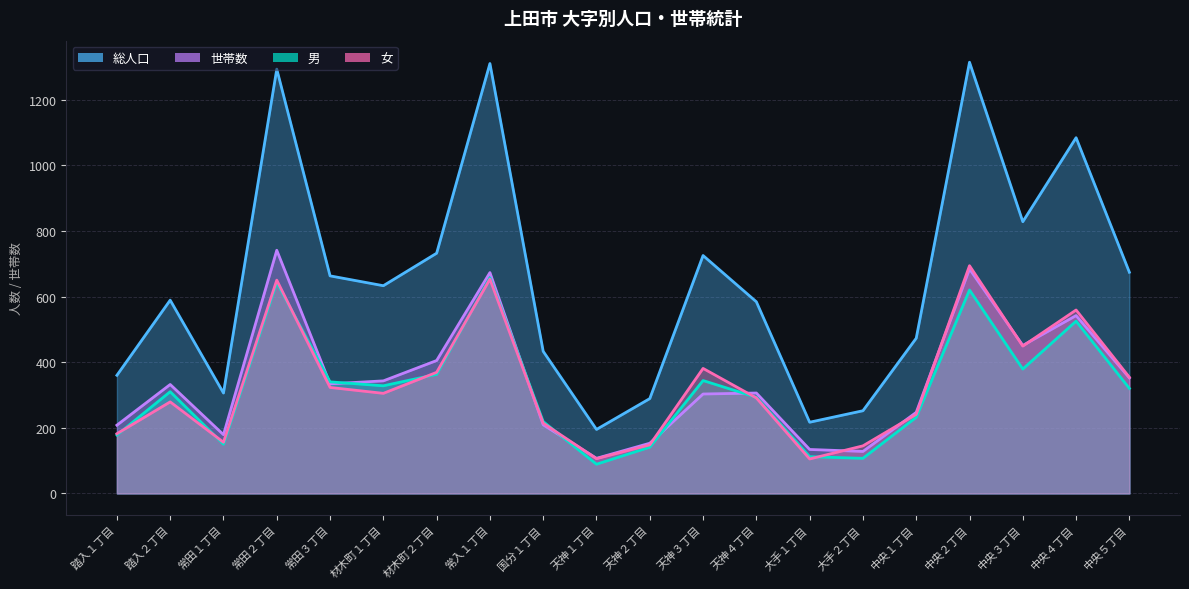

Reading right to left, what are all the values shown in this chart?

総人口: 中央５丁目=674	中央４丁目=1084	中央３丁目=828	中央２丁目=1314	中央１丁目=473	大手２丁目=252	大手１丁目=217	天神４丁目=584	天神３丁目=725	天神２丁目=289	天神１丁目=195	国分１丁目=433	常入１丁目=1310	材木町２丁目=732	材木町１丁目=633	常田３丁目=663	常田２丁目=1293	常田１丁目=306	踏入２丁目=589	踏入１丁目=360
世帯数: 中央５丁目=352	中央４丁目=542	中央３丁目=451	中央２丁目=684	中央１丁目=247	大手２丁目=128	大手１丁目=134	天神４丁目=306	天神３丁目=303	天神２丁目=153	天神１丁目=107	国分１丁目=209	常入１丁目=673	材木町２丁目=405	材木町１丁目=343	常田３丁目=334	常田２丁目=741	常田１丁目=179	踏入２丁目=332	踏入１丁目=208
男: 中央５丁目=320	中央４丁目=525	中央３丁目=379	中央２丁目=620	中央１丁目=232	大手２丁目=107	大手１丁目=112	天神４丁目=293	天神３丁目=344	天神２丁目=141	天神１丁目=89	国分１丁目=219	常入１丁目=657	材木町２丁目=363	材木町１丁目=328	常田３丁目=340	常田２丁目=643	常田１丁目=150	踏入２丁目=310	踏入１丁目=178
女: 中央５丁目=354	中央４丁目=559	中央３丁目=449	中央２丁目=694	中央１丁目=241	大手２丁目=145	大手１丁目=105	天神４丁目=291	天神３丁目=381	天神２丁目=148	天神１丁目=106	国分１丁目=214	常入１丁目=653	材木町２丁目=369	材木町１丁目=305	常田３丁目=323	常田２丁目=650	常田１丁目=156	踏入２丁目=279	踏入１丁目=182